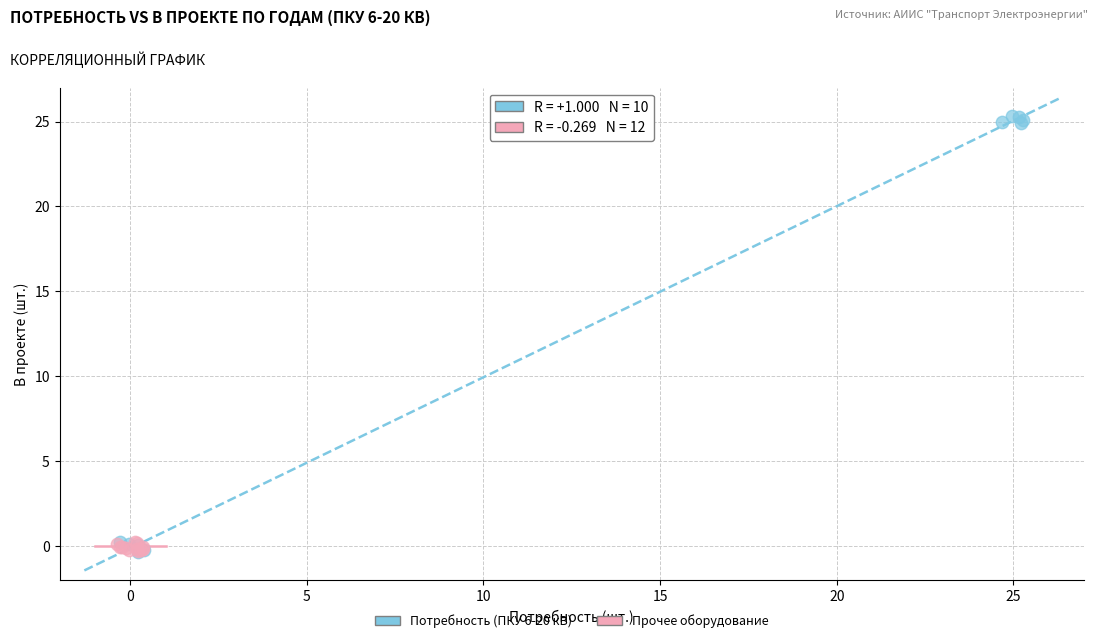

Which series contains the highest Y value?

Потребность (ПКУ 6-20 кВ)